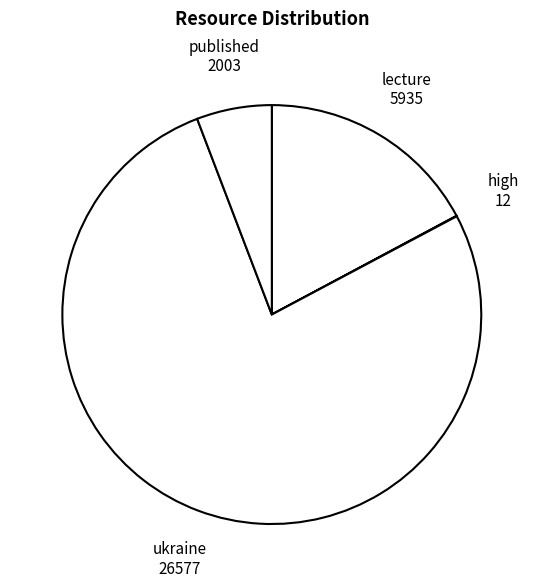

What is the largest slice in the pie chart?

ukraine